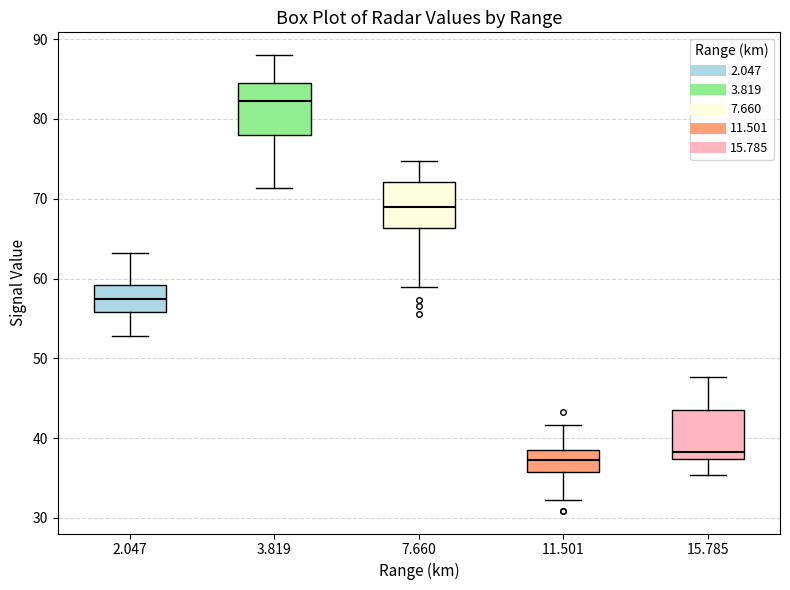

Reading left to right, transcribe this box plot: for each box, give where its median line is, the range the box spans, and where its two whiskers end, as read against the y-axis. The values are not printed on the chart, so give them approximately, as read against the axis.

2.047: median 57, box 56 to 59, whiskers 53 to 63
3.819: median 82, box 78 to 85, whiskers 71 to 88
7.660: median 69, box 66 to 72, whiskers 59 to 75
11.501: median 37, box 36 to 39, whiskers 32 to 42
15.785: median 38, box 37 to 44, whiskers 35 to 48